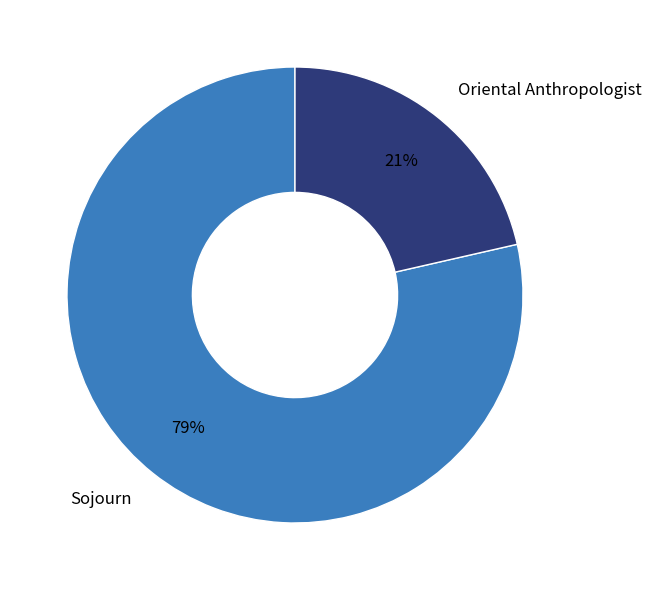

Which category has the biggest portion of the pie?

Sojourn